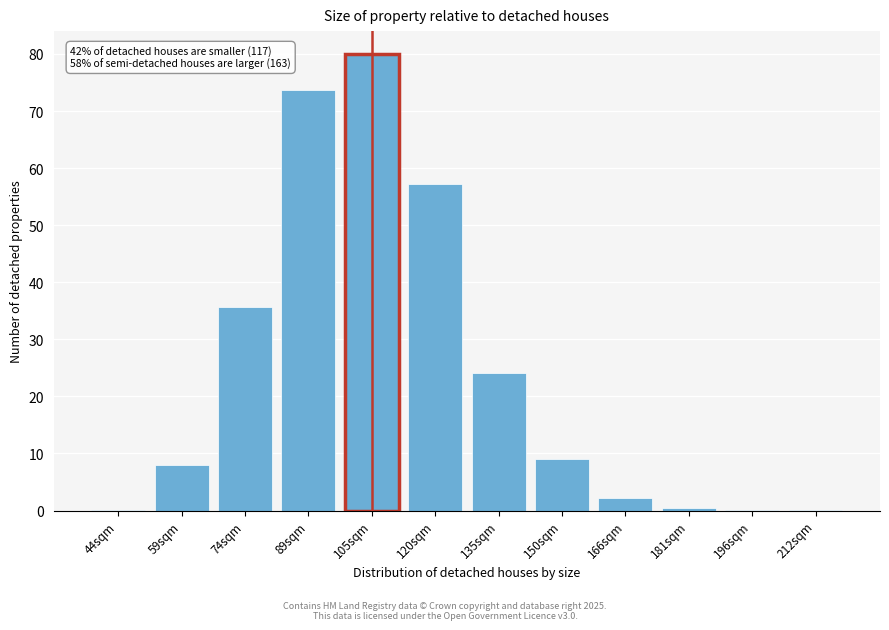

What is the ratio of the value at 74sqm to the value at 89sqm?

0.5